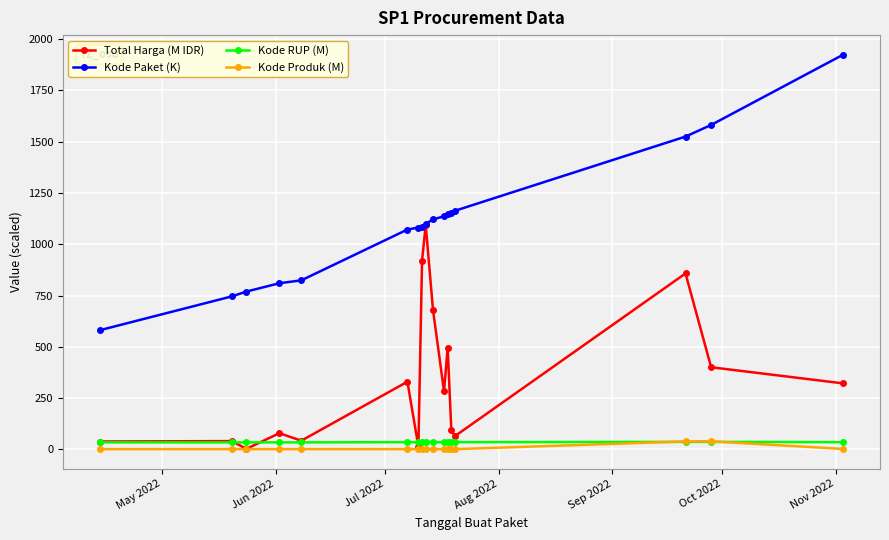

Which series has the largest total across all categories?

Kode Paket (K)